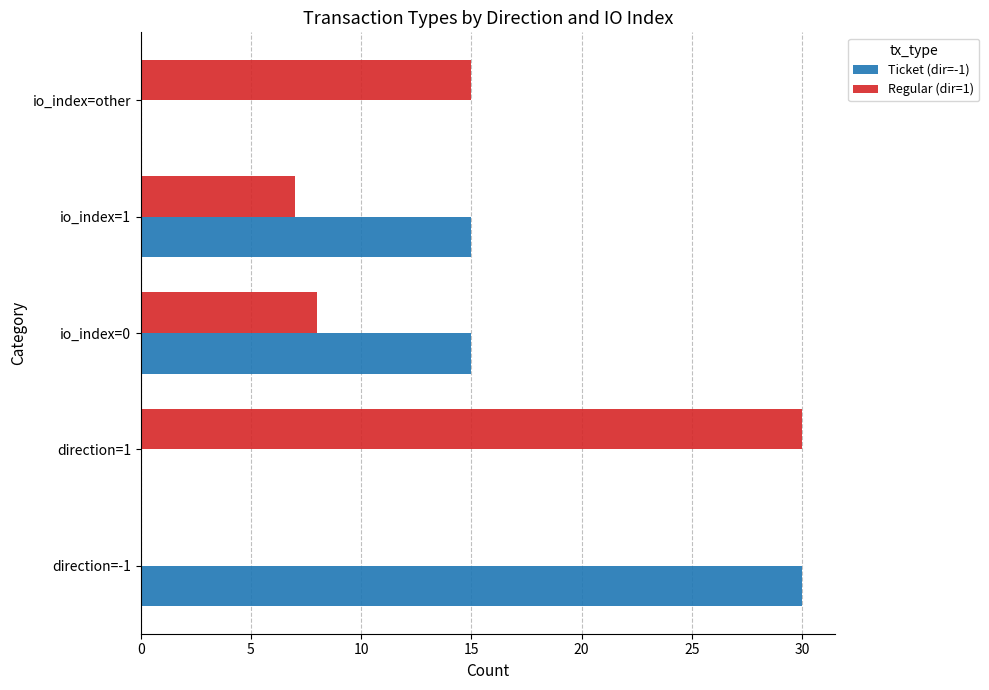

Which series changed the most between io_index=0 and io_index=other?

Ticket (dir=-1)